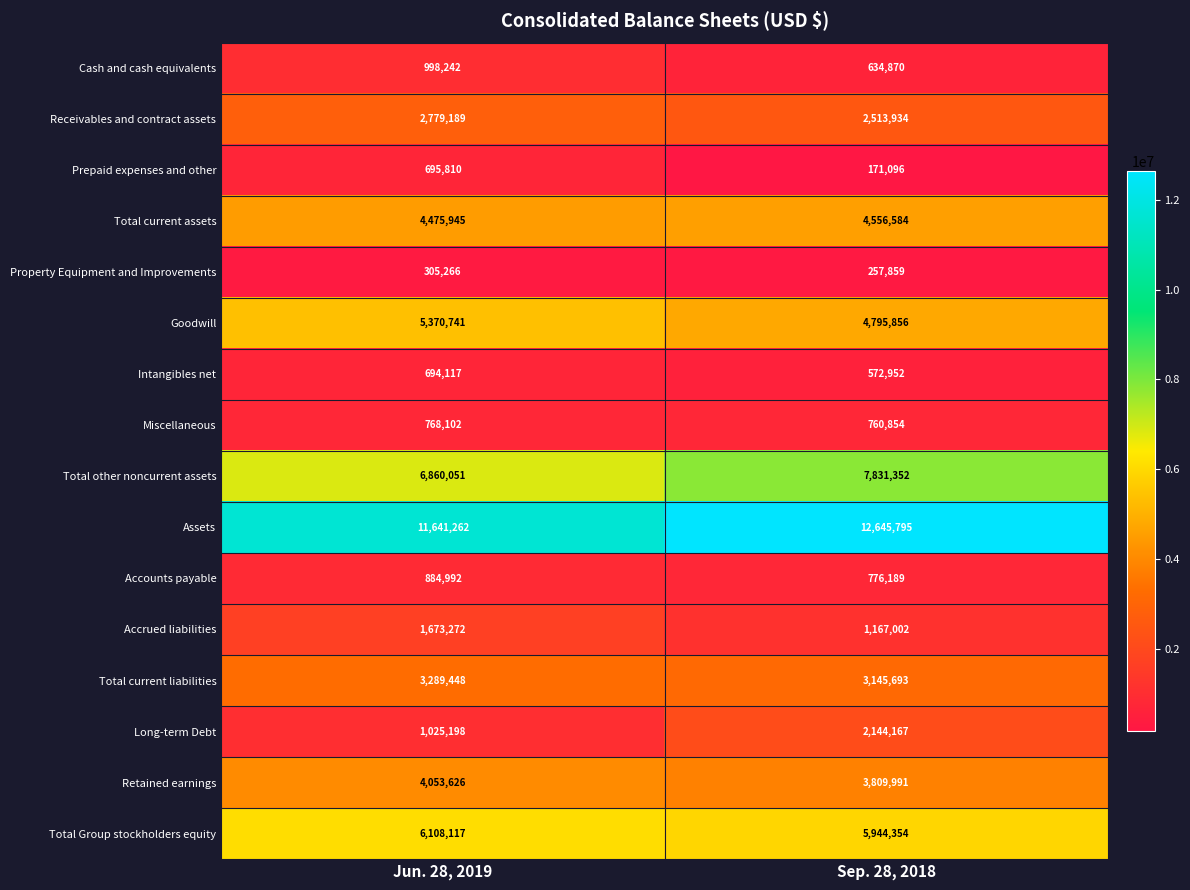

At which label is Goodwill closest to 5083298?

Sep. 28, 2018